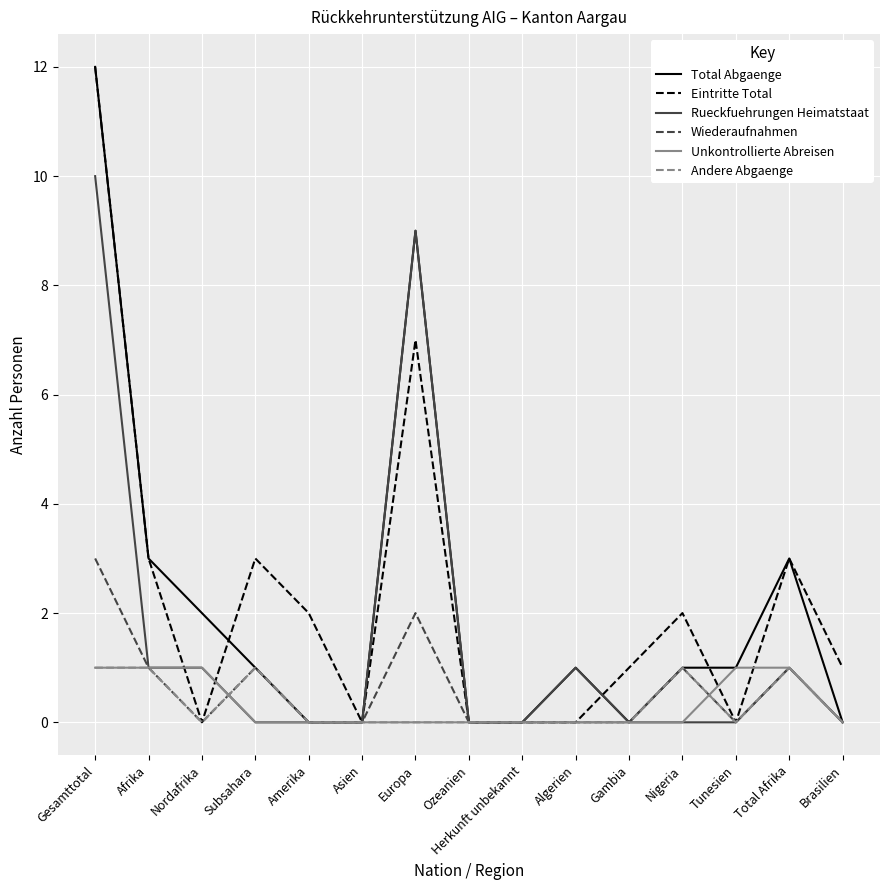

What position from the right is Ozeanien?

8